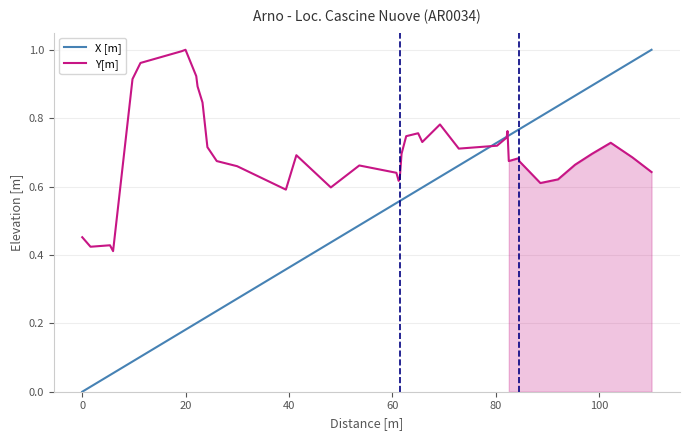

Which series ends up on top after the final intersection of X [m] and Y[m]?

X [m]